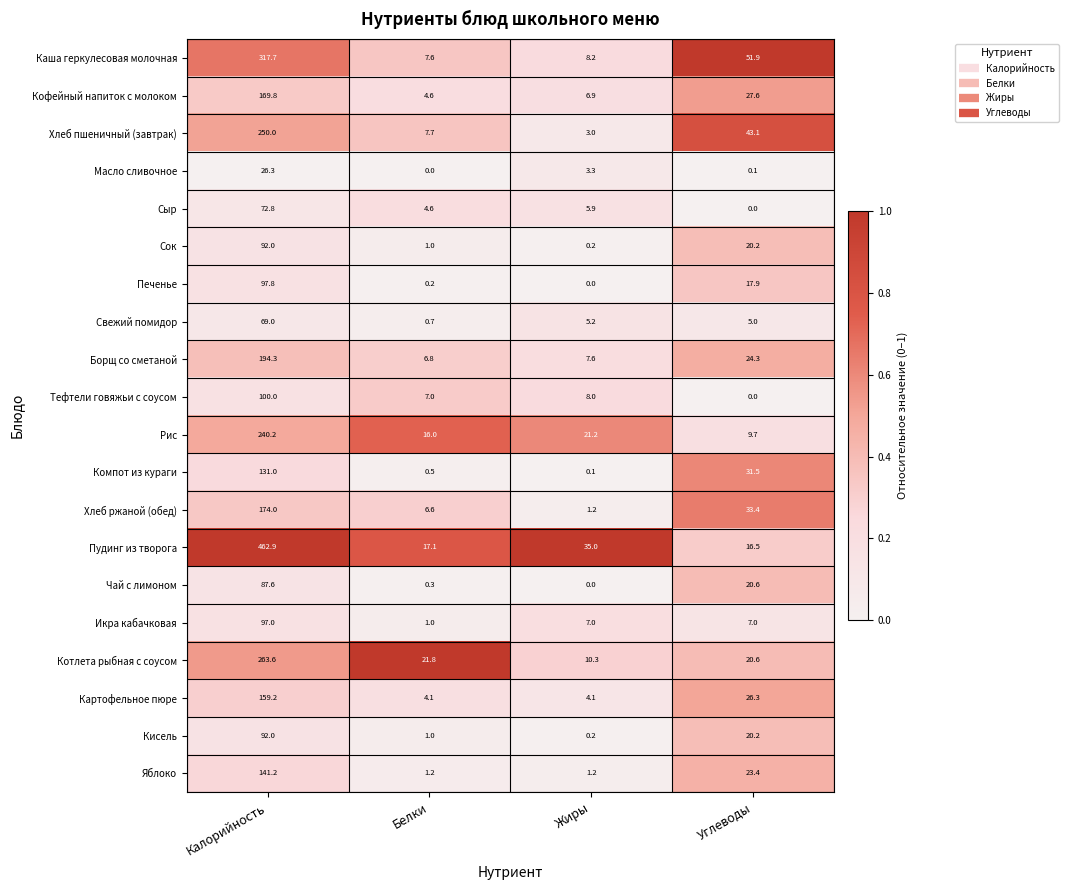

True or false: Котлета рыбная с соусом has a value of 10.3 at Жиры.

True